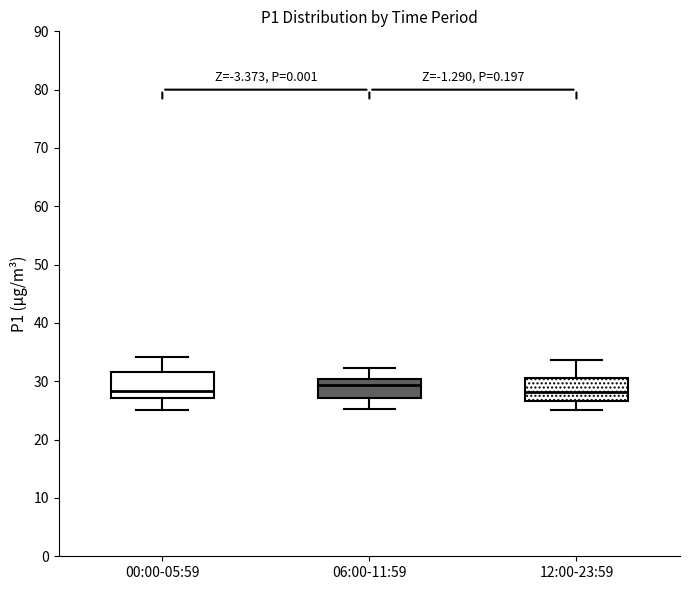

Where does the upper whisker of the box for 12:00-23:59 end on the y-axis? The values are not printed on the chart, so give them approximately, as read against the axis.

34